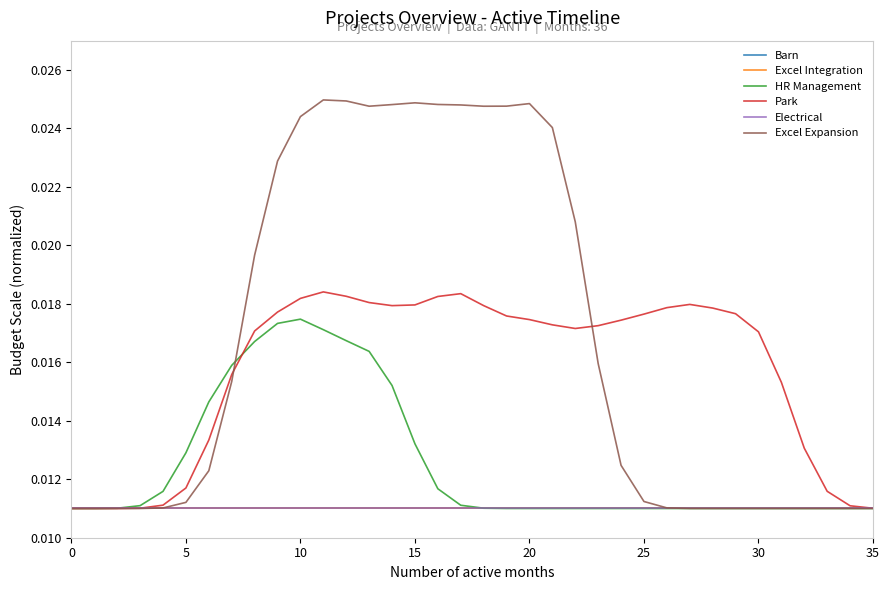

Does the chart display data point markers on the line(s)?

No